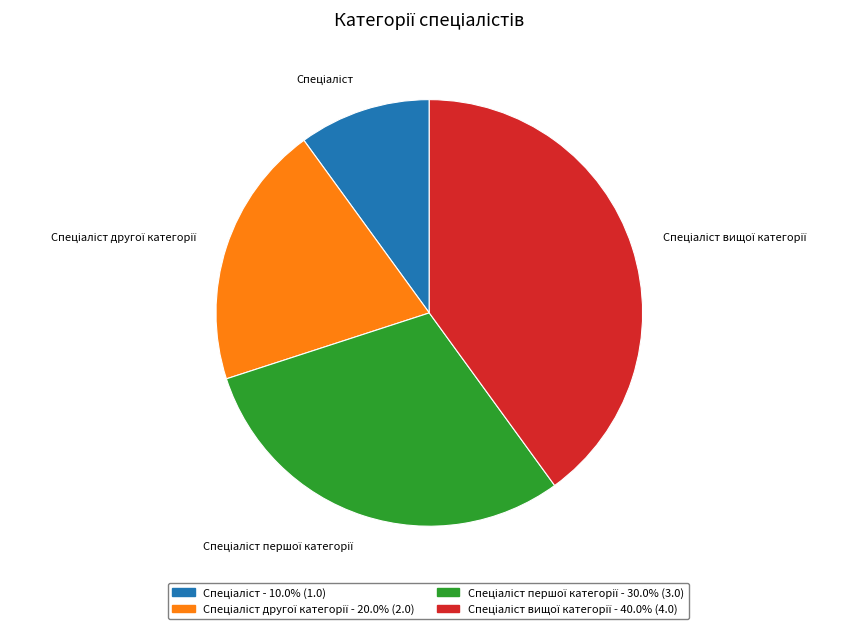

Is there a majority slice in this chart?

No